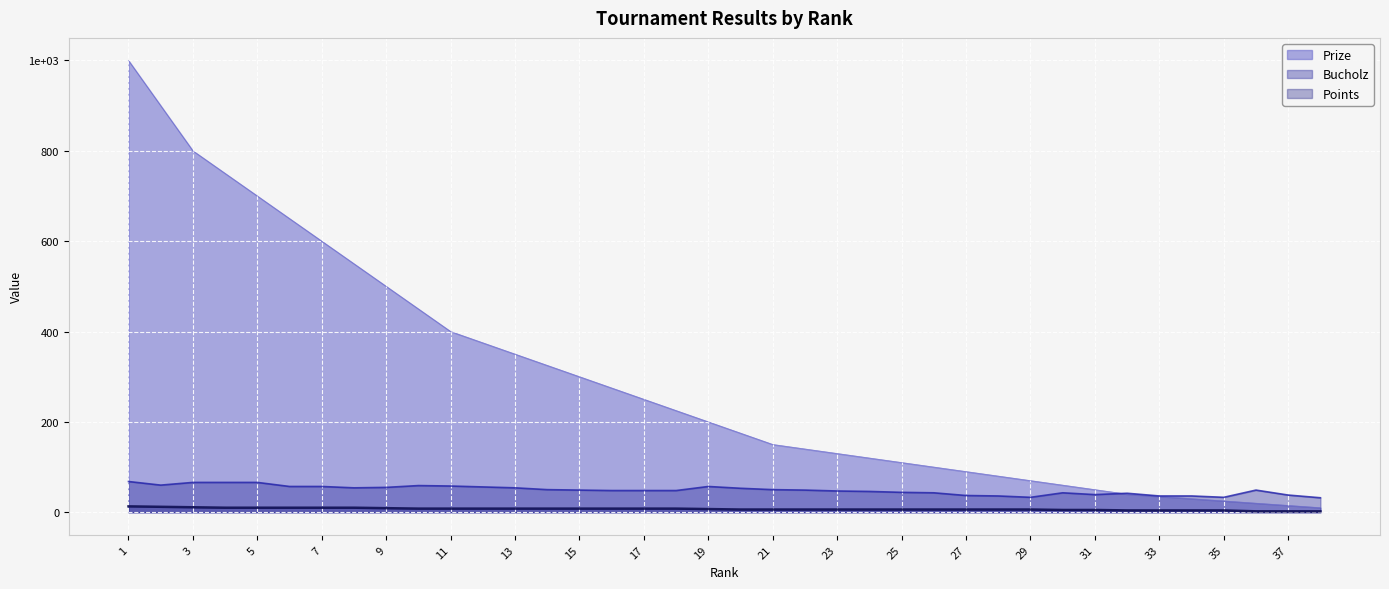

The Prize series shows 272 at 20. True or false?

False